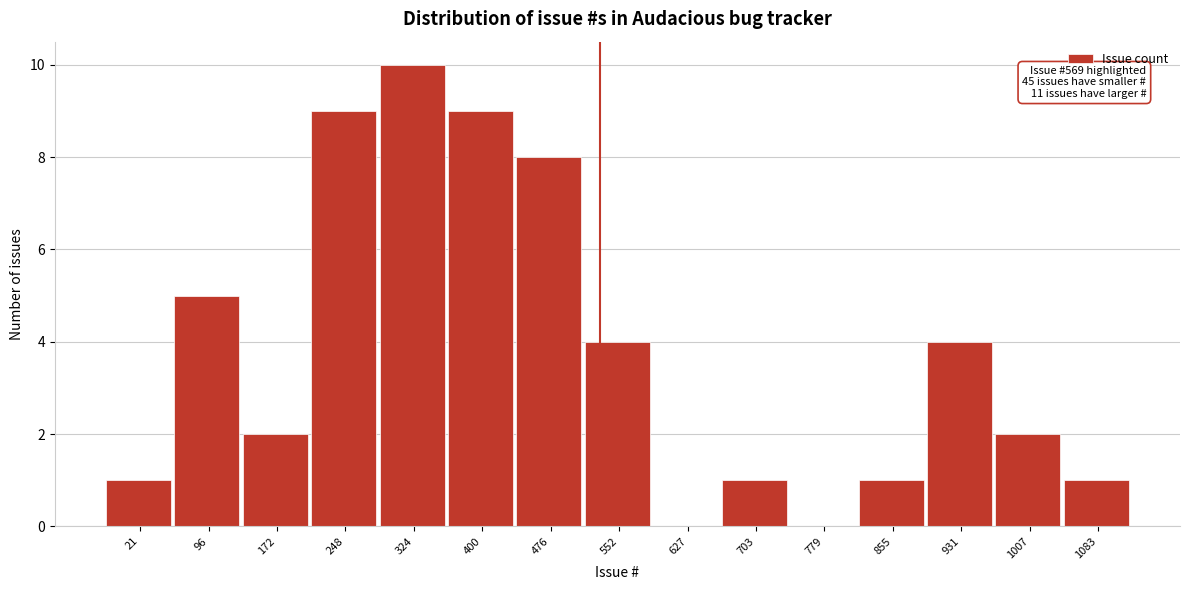

Reading right to left, transcribe all the data shown in this chart.

1083=1	1007=2	931=4	855=1	779=0	703=1	627=0	552=4	476=8	400=9	324=10	248=9	172=2	96=5	21=1